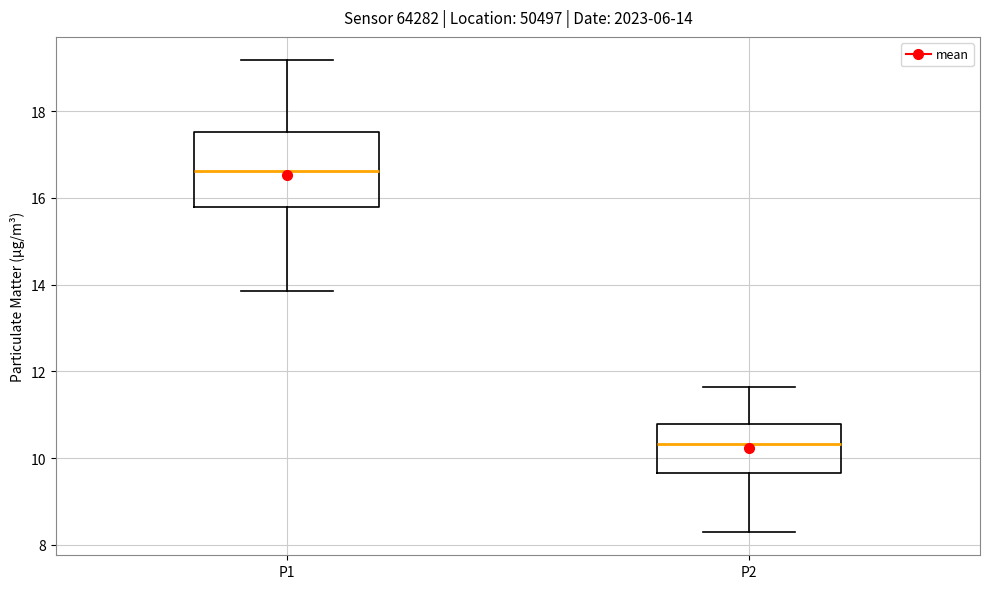

Which box is the tallest, from its lower edge to its upper edge?

P1